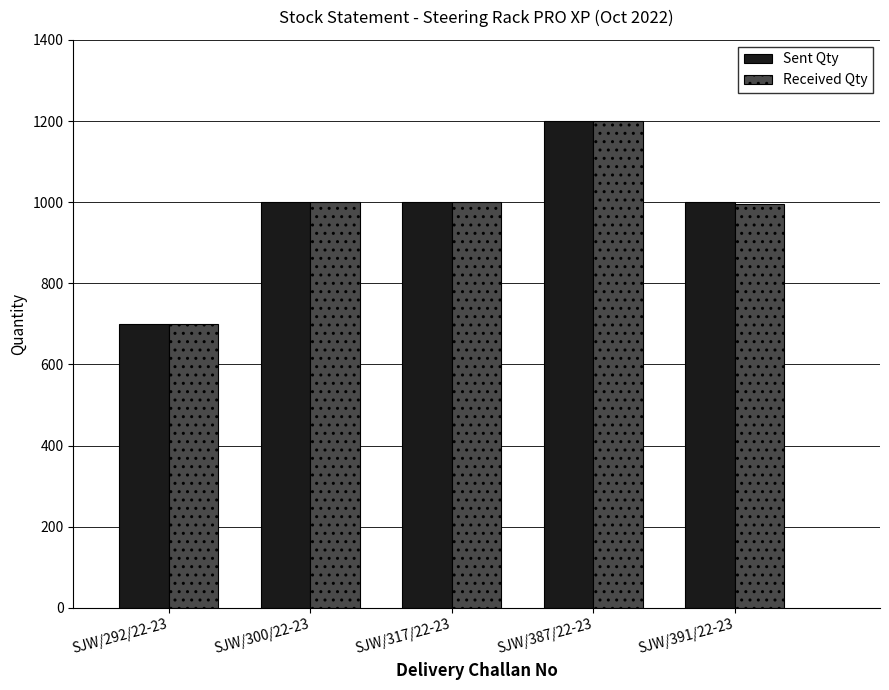

What is the lowest value of the Sent Qty series?

700